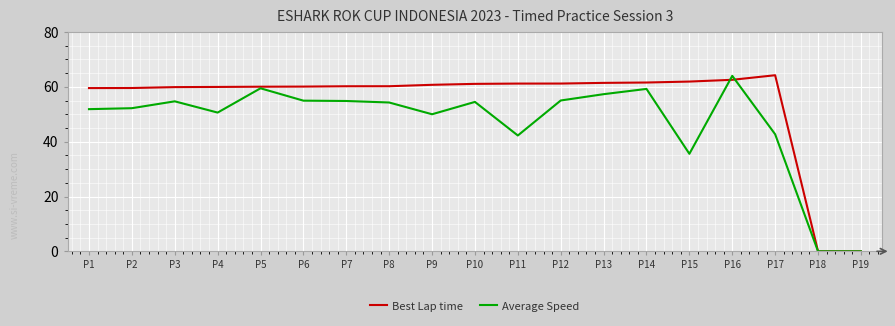

What is the difference between the maximum and minimum values in the Average Speed series?

64.0